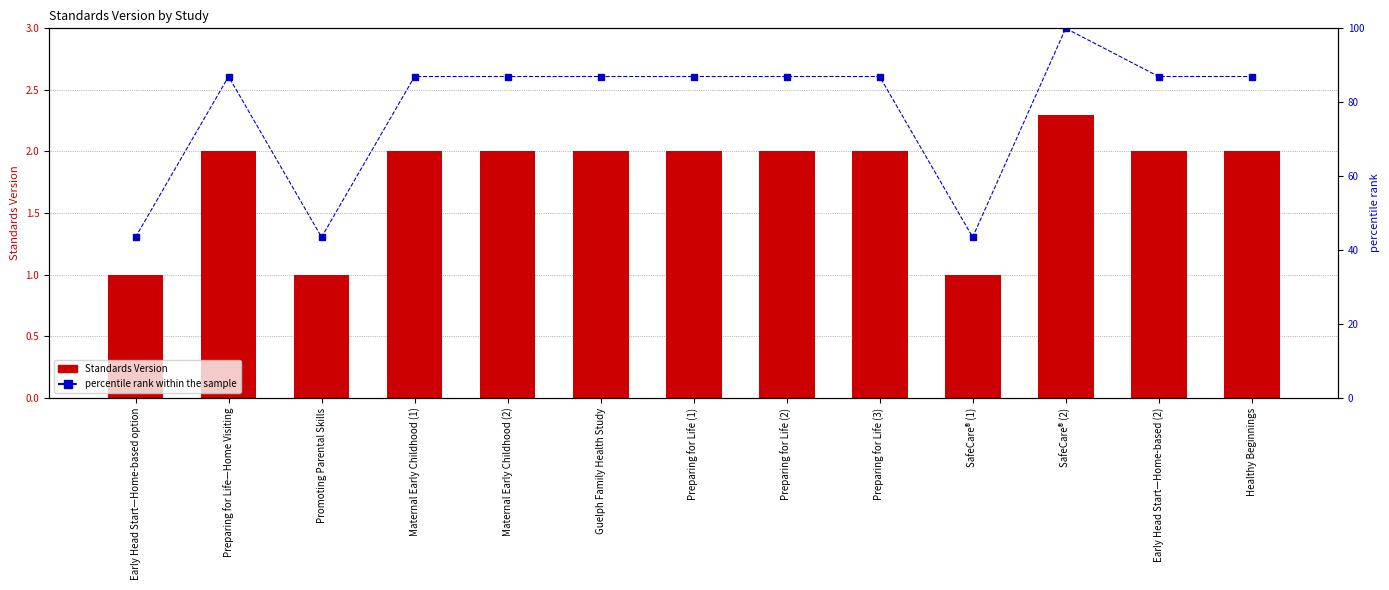

Is it true that percentile rank within the sample equals 150.6 at Early Head Start—Home-based (2)?

False